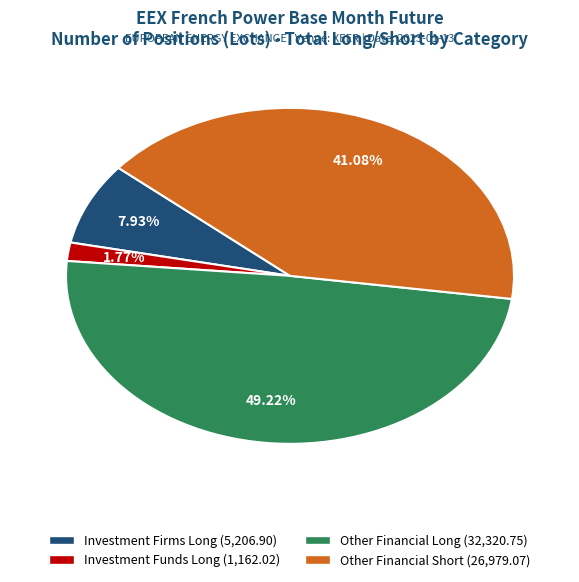

Is it true that Other Financial Long is 61% of the pie?

False